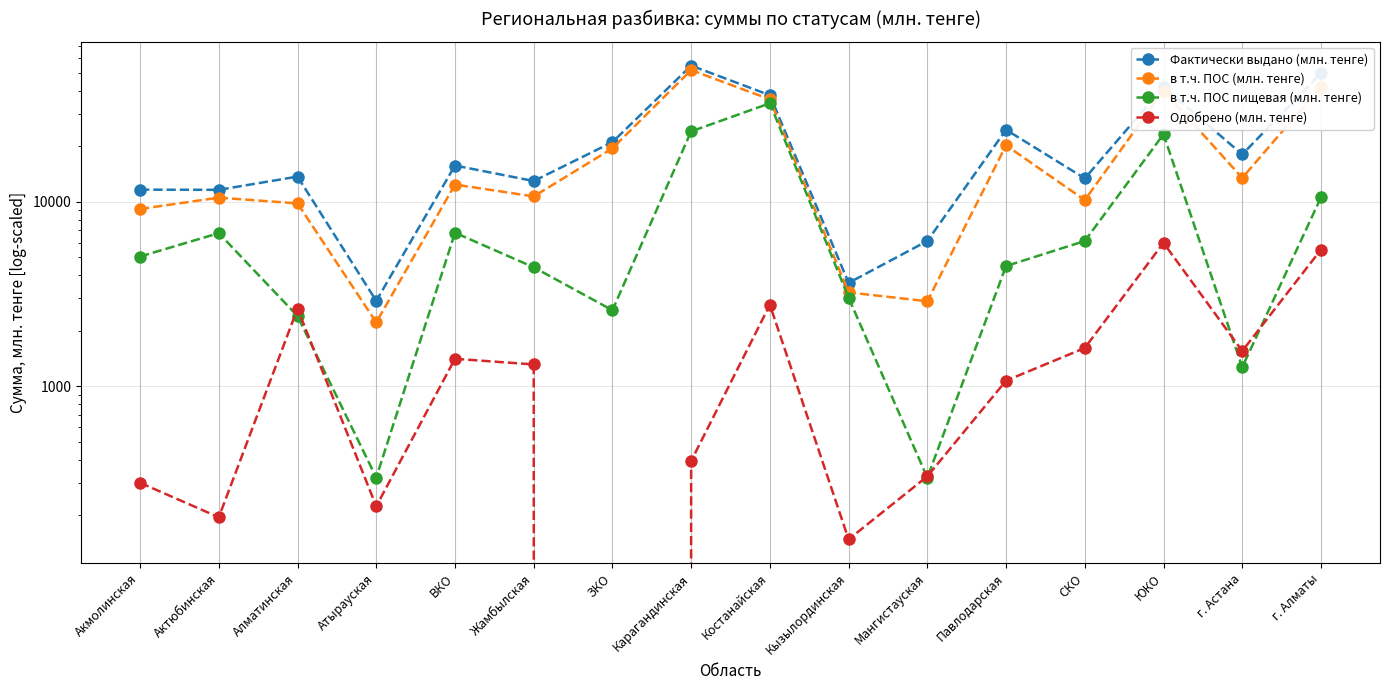

Where is the first local minimum for в т.ч. ПОС (млн. тенге)?

Атырауская